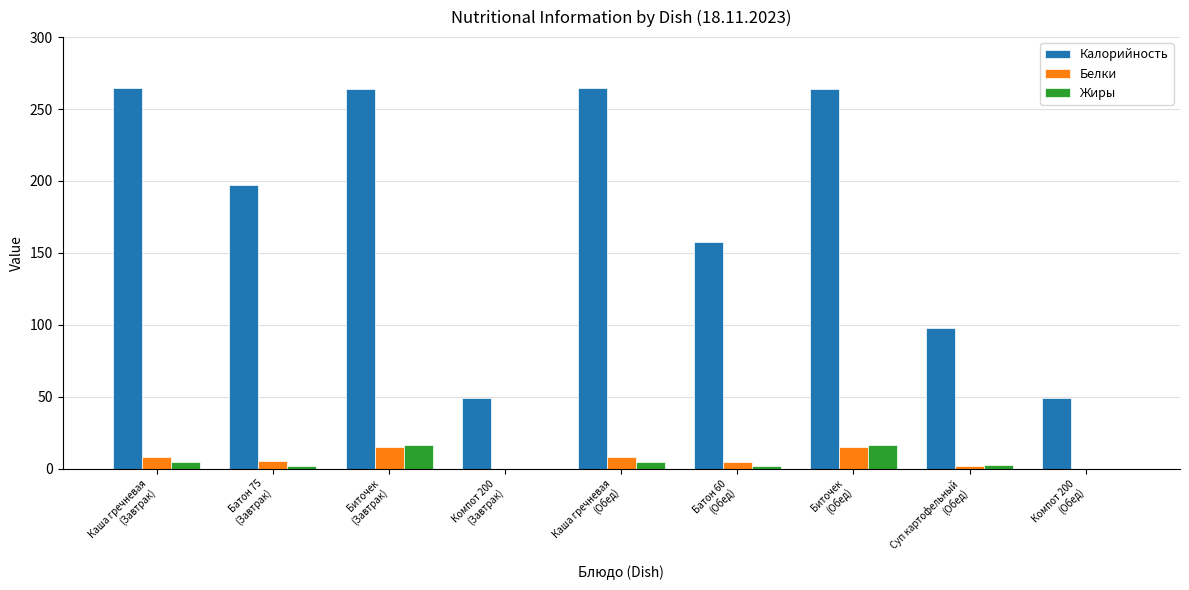

What is the sum of all Жиры values?

49.8